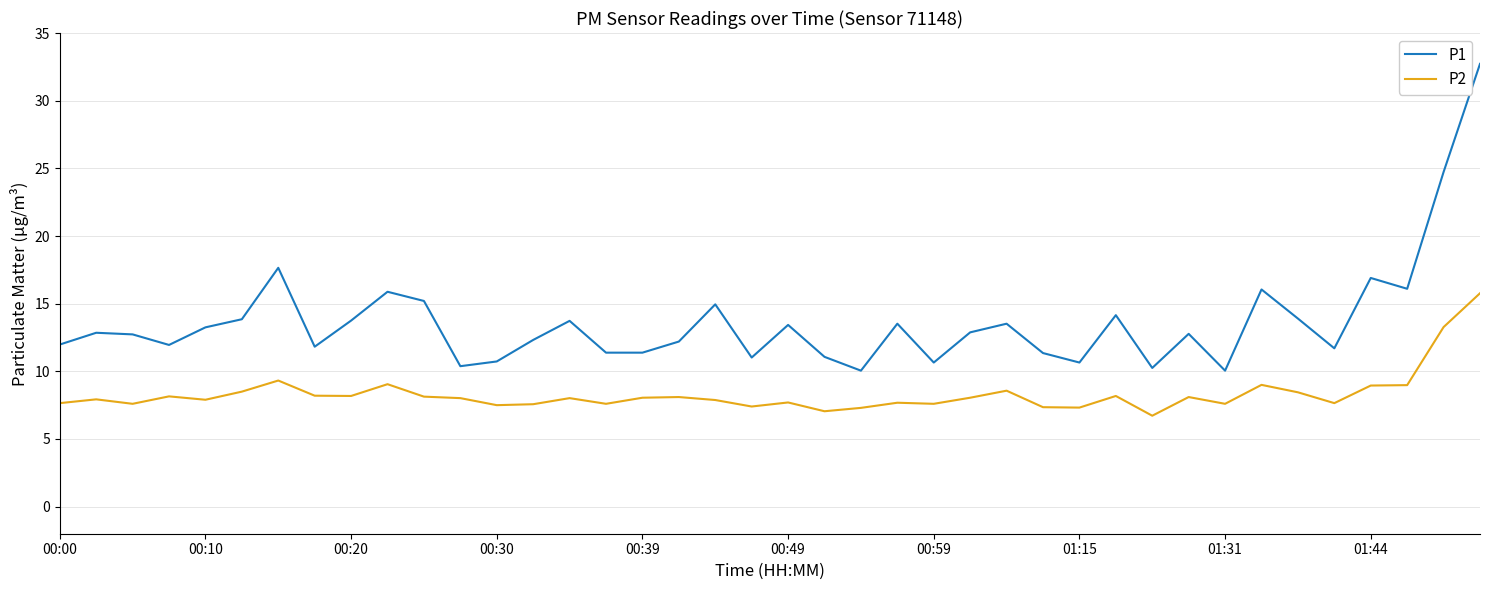

Rank the series by their average value, from highest to lowest.

P1, P2